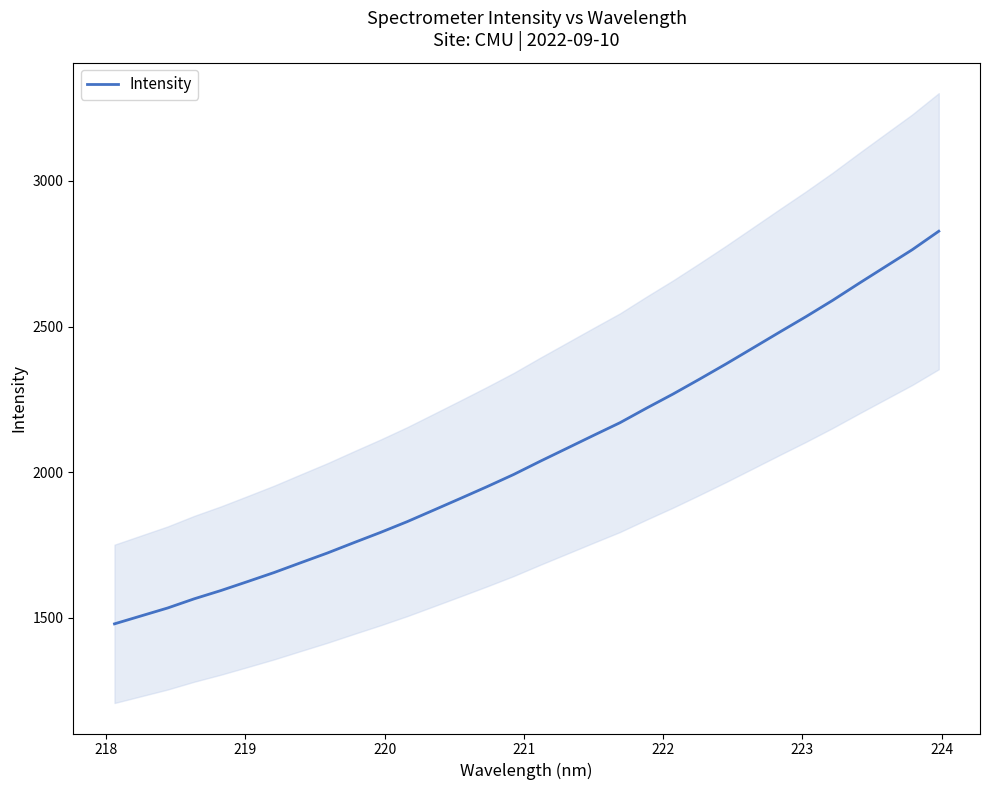

How many data points are less than 2037?

16